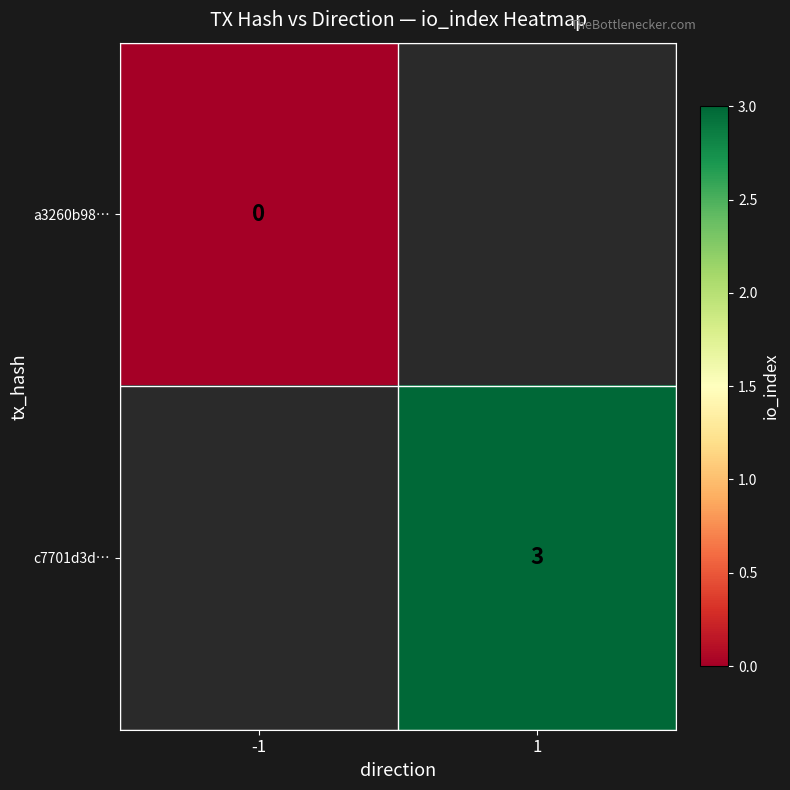

The value of c7701d3d… at 1 is 5. True or false?

False